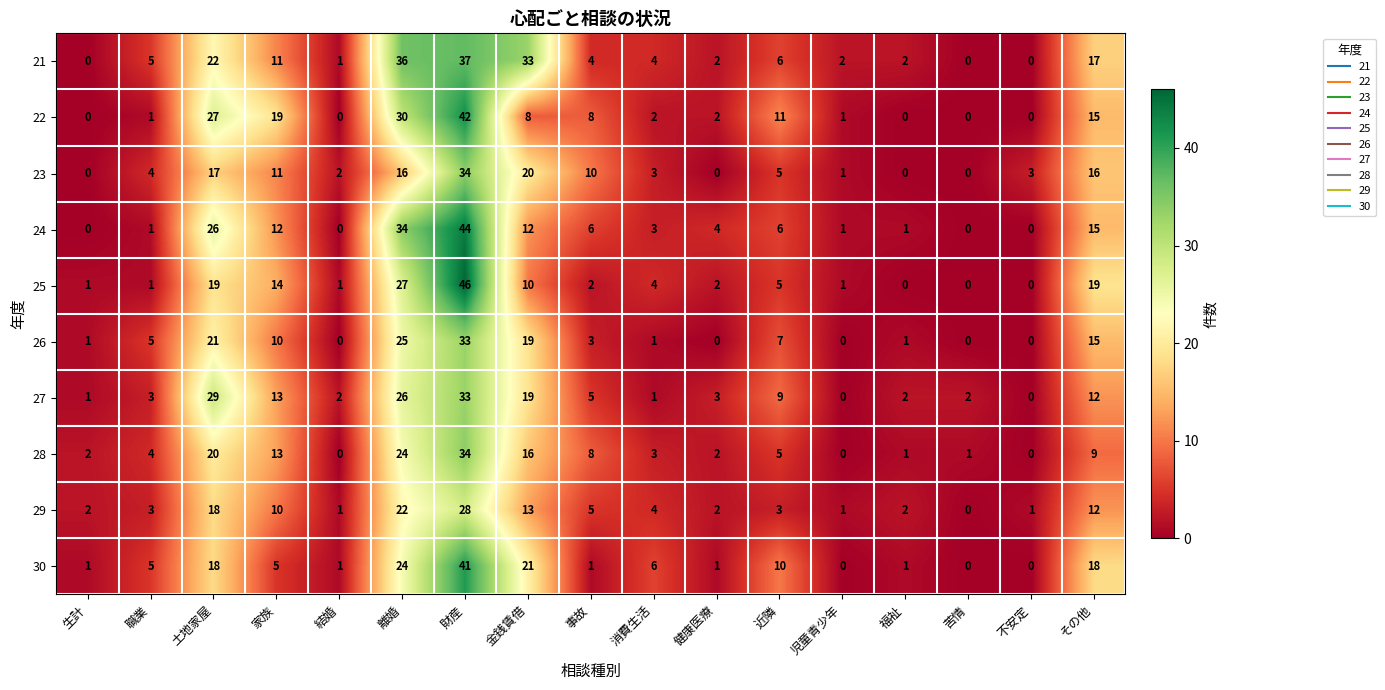

What is the maximum value for 26?

33